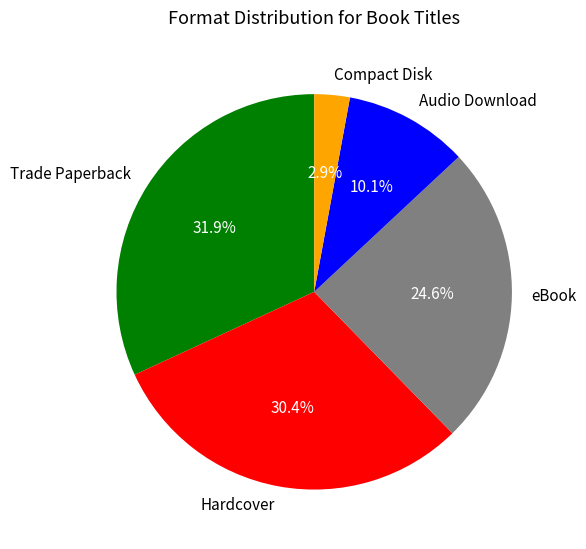

Is Trade Paperback the majority of the pie?

No